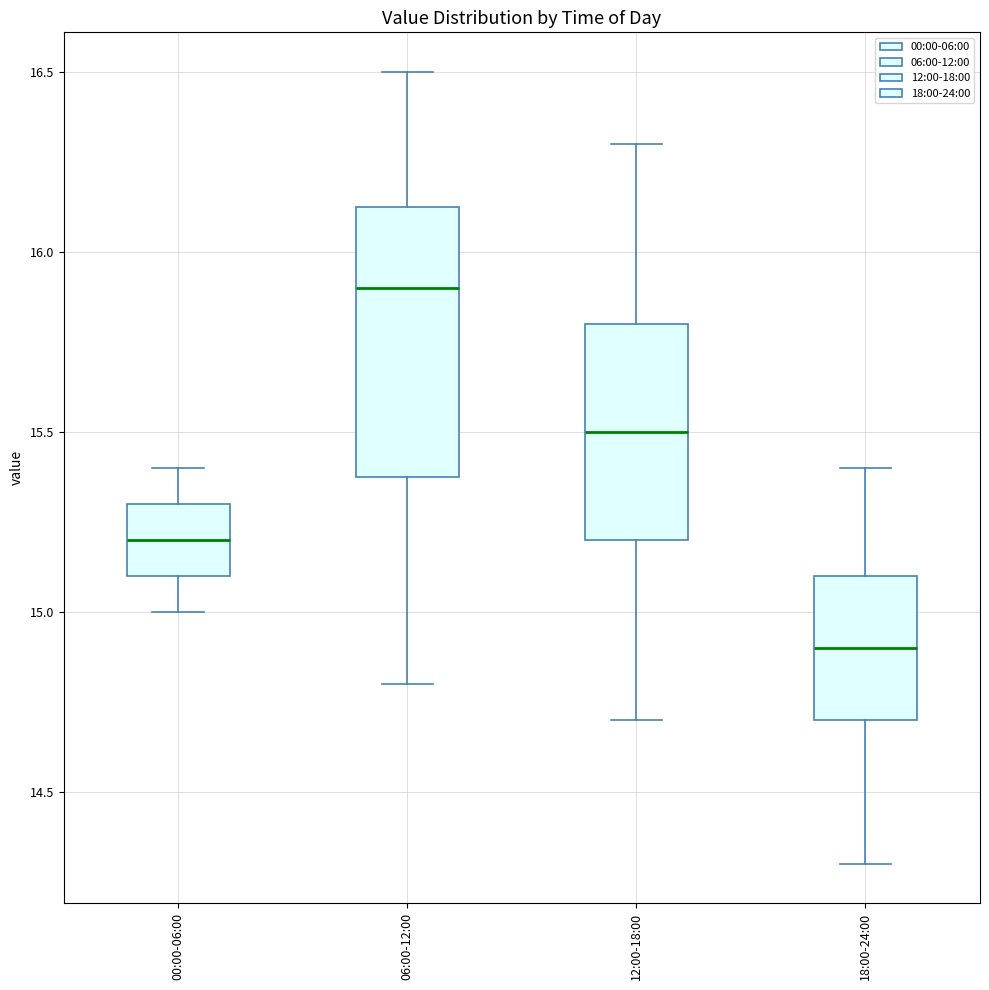

Reading left to right, read every box against the y-axis: the position of its median line, the range the box covers, and the ends of its whiskers. The values are not printed on the chart, so give them approximately, as read against the axis.

00:00-06:00: median 15.20, box 15.10 to 15.30, whiskers 15.00 to 15.40
06:00-12:00: median 15.90, box 15.40 to 16.15, whiskers 14.80 to 16.50
12:00-18:00: median 15.50, box 15.20 to 15.80, whiskers 14.70 to 16.30
18:00-24:00: median 14.90, box 14.70 to 15.10, whiskers 14.30 to 15.40